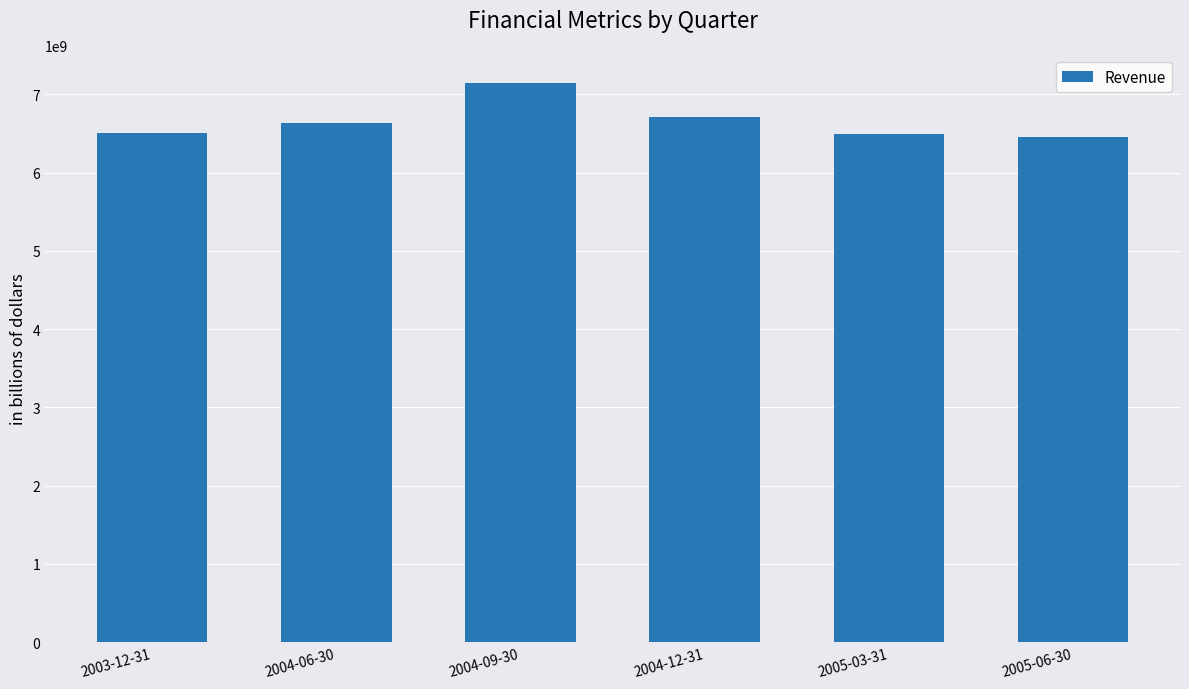

What is the value of the 1st bar from the left?

6505000000